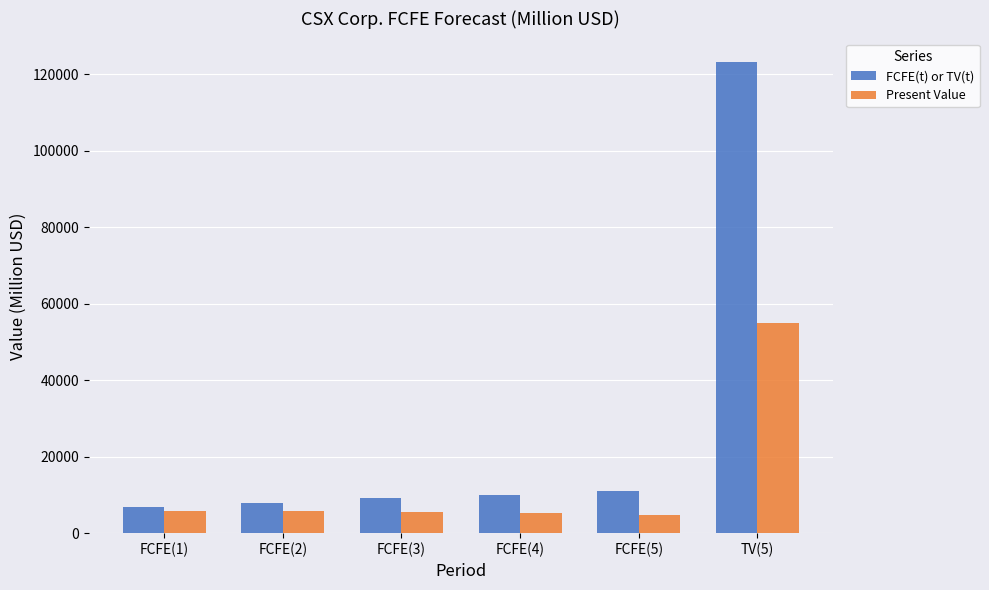

What is the average value of the FCFE(t) or TV(t) series?

27982